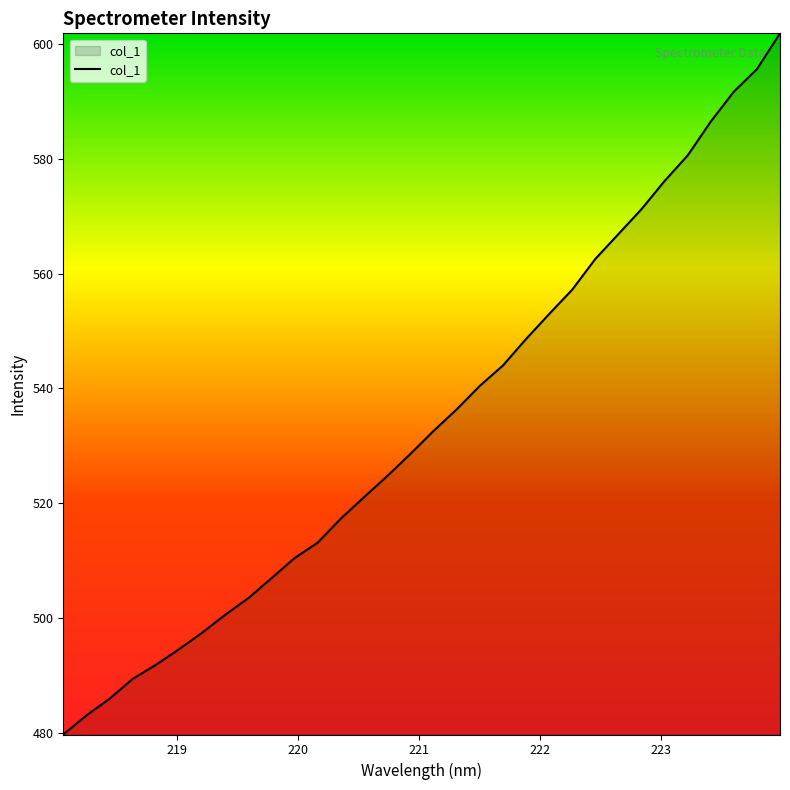

What is the greatest value displayed?

601.8